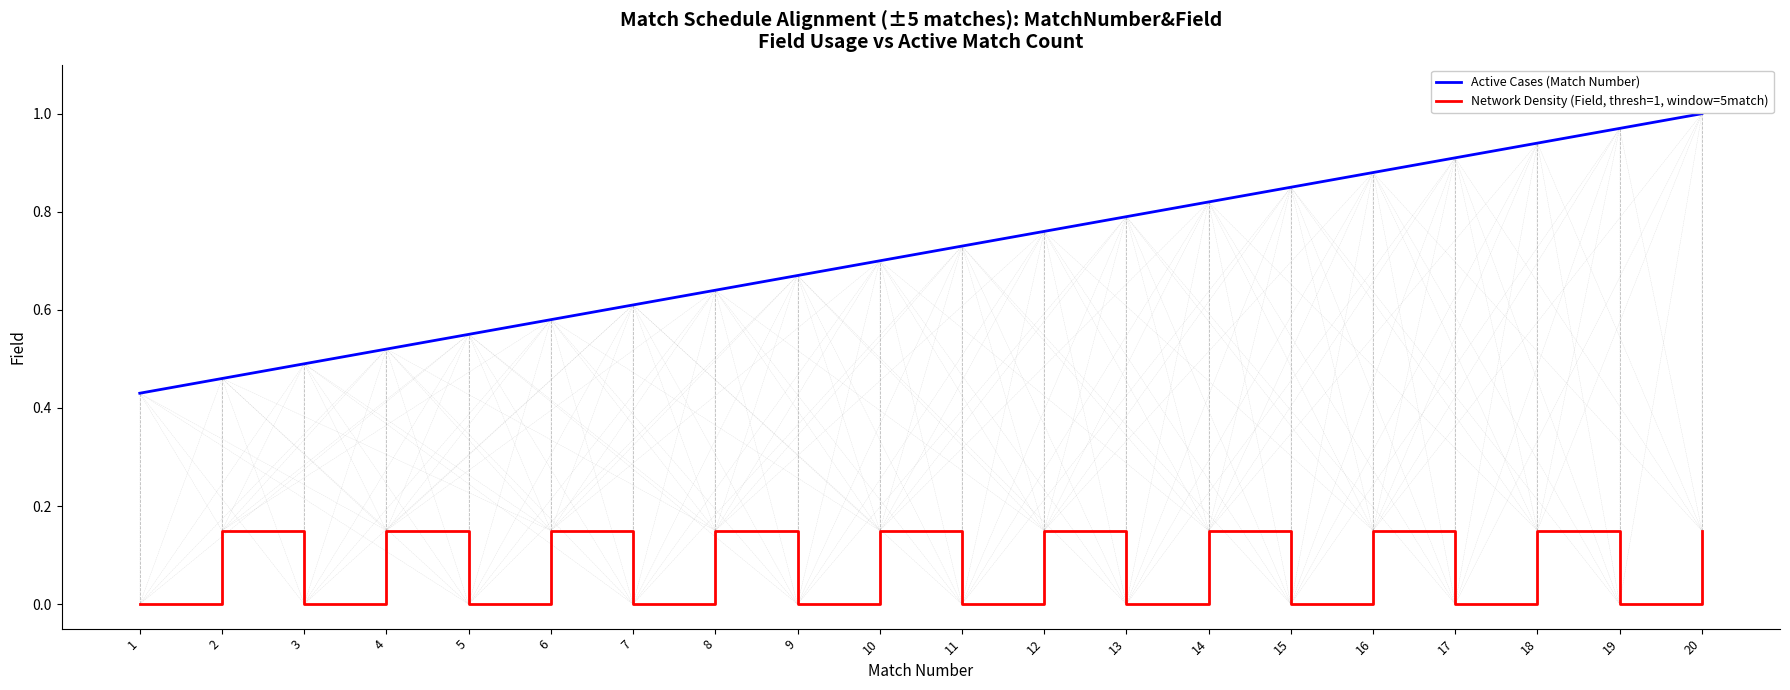

Is this an area chart (filled region under the line)?

No